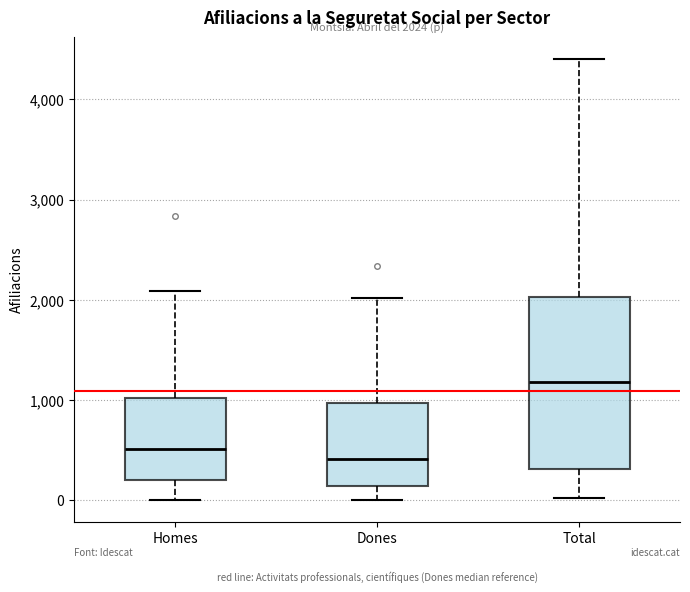

Which box has the lowest median line?

Dones